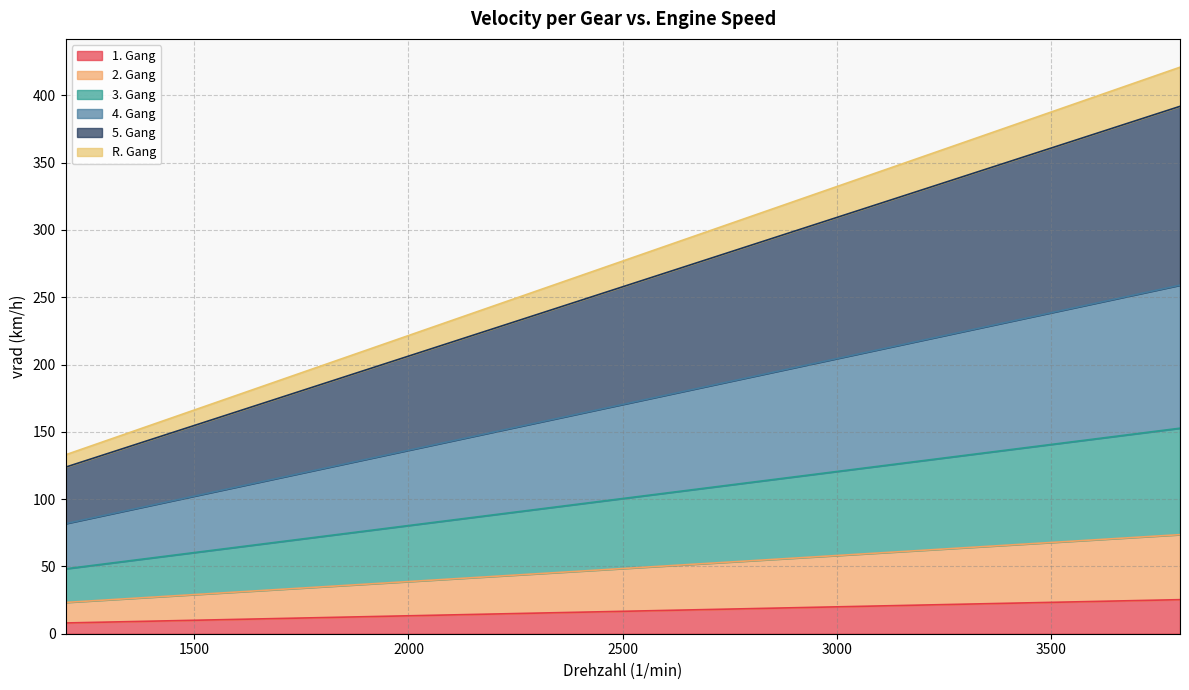

What is the value of the 1. Gang point at the 22nd from the left?

22.0